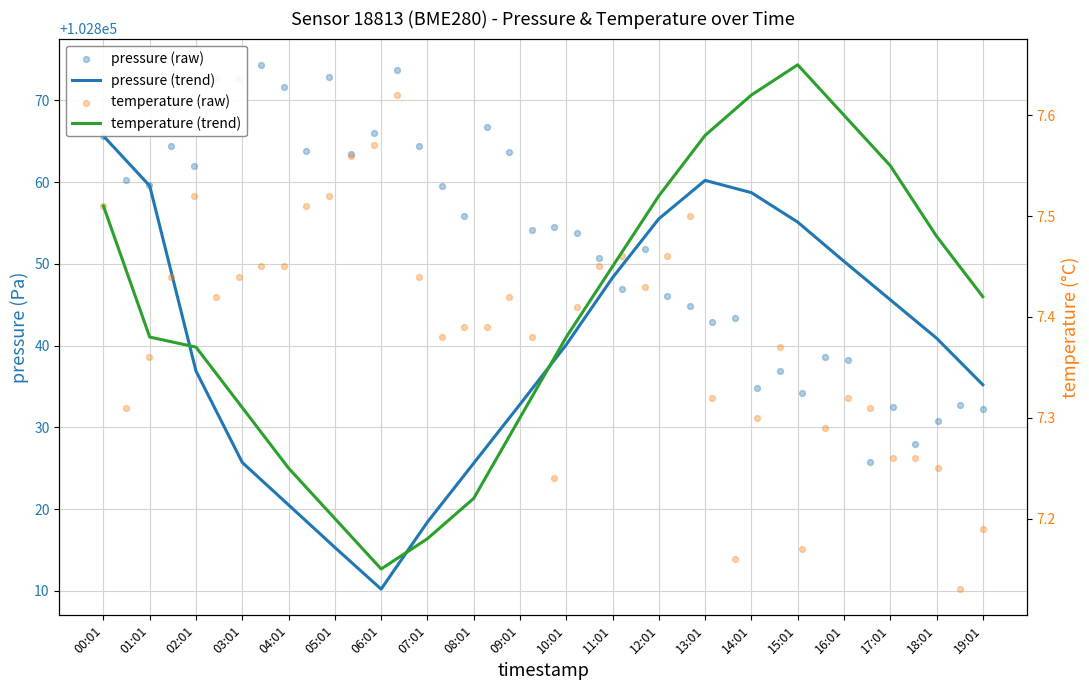

Which series has the largest Y range (max minus min)?

pressure